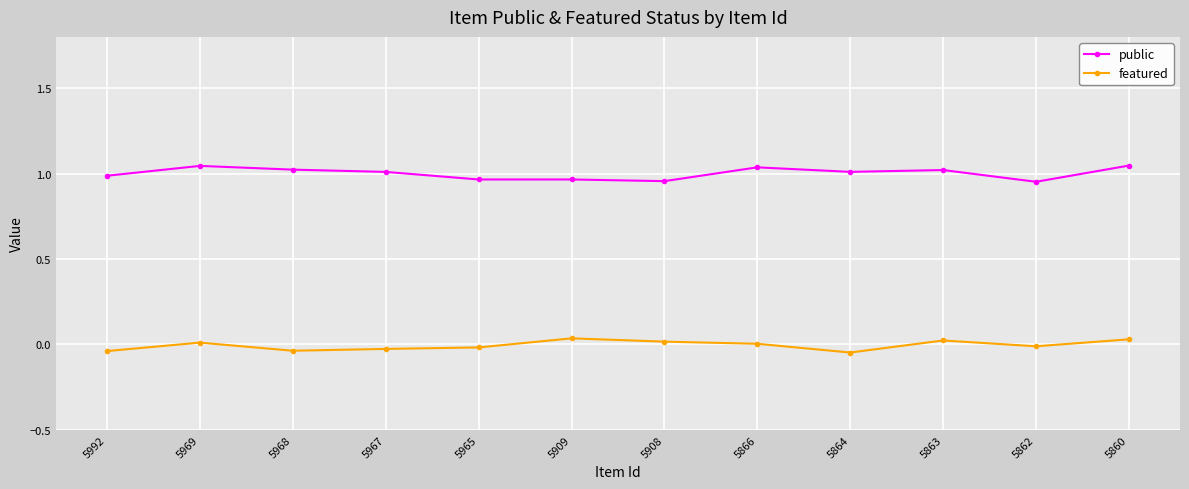

What is the difference between the maximum and minimum values in the featured series?

0.1